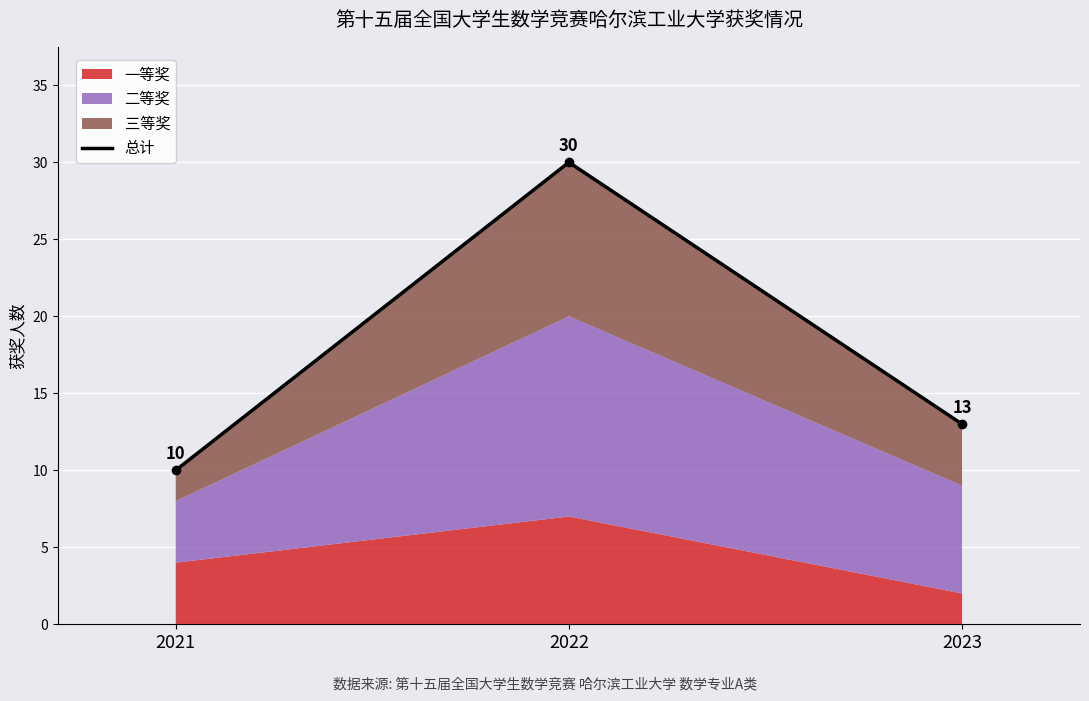

True or false: the data shows 13 at 2023.

True